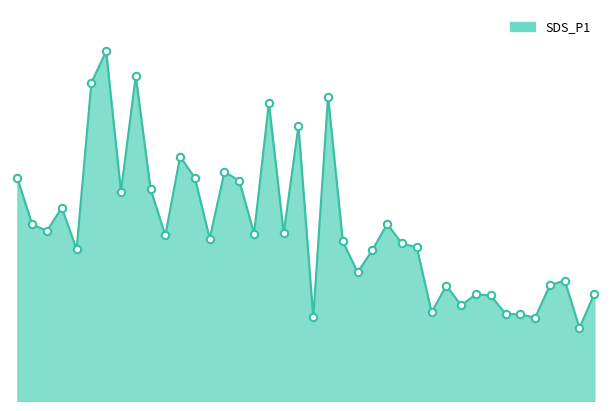

Does the chart have visible grid lines?

No